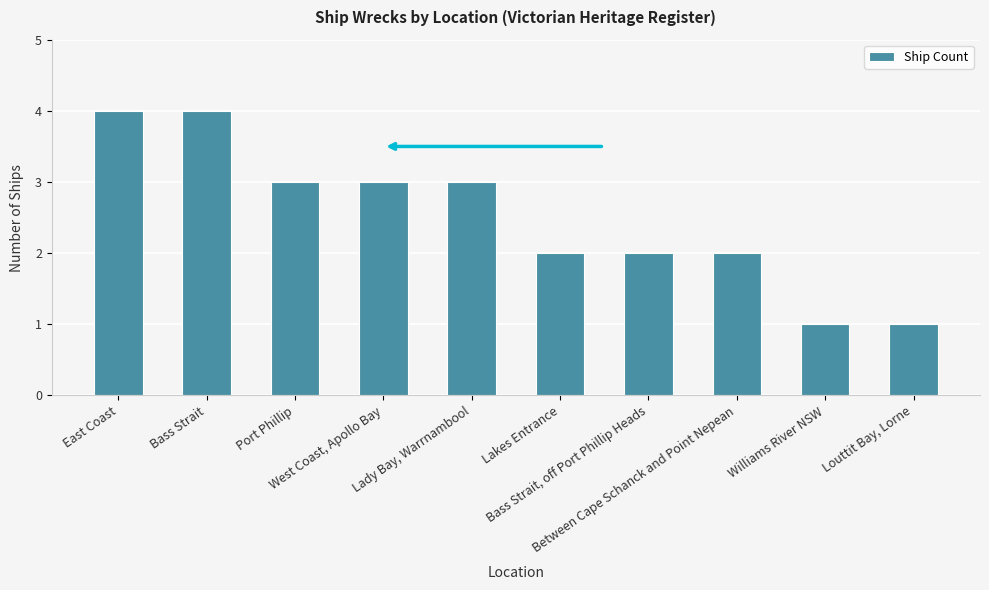

What is the maximum value shown in the chart?

4